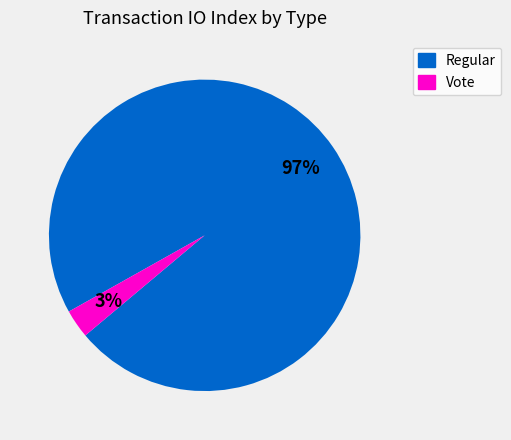

Does any single category account for the majority?

Yes